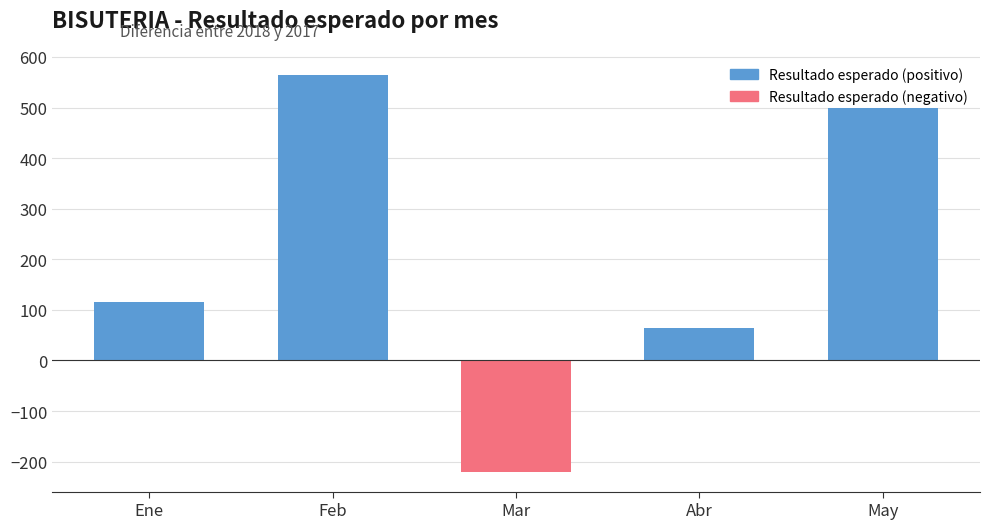

How many negative values are there?

1